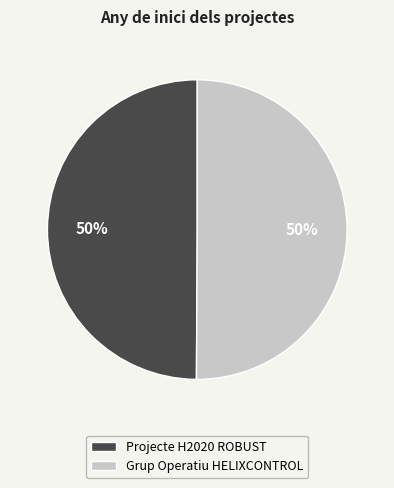

To the nearest percent, what is the average slice percentage?

50%